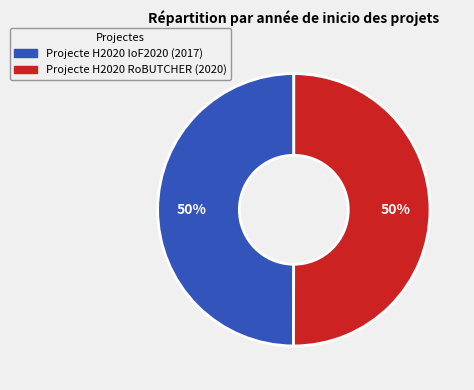

Approximately how many times larger is the value at Projecte H2020 RoBUTCHER compared to Projecte H2020 IoF2020?

1.0